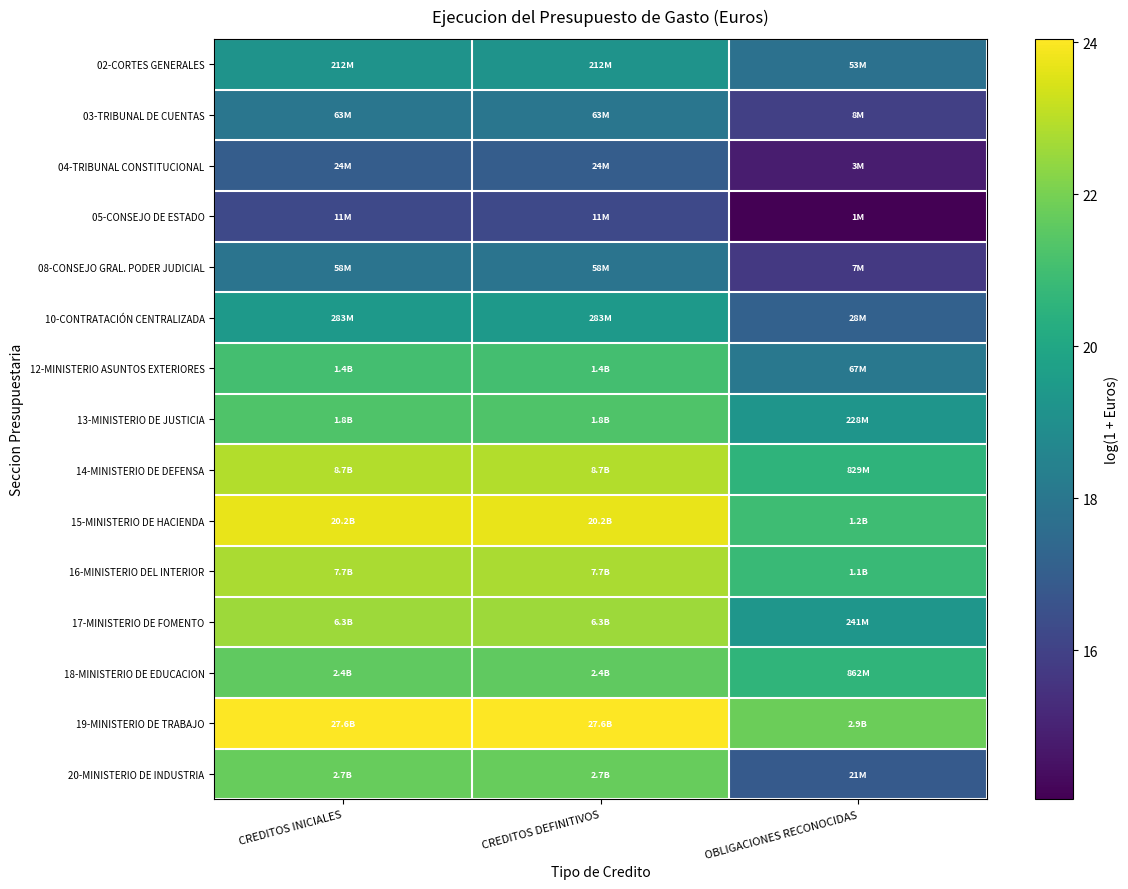

How many distinct data groups are displayed?

15